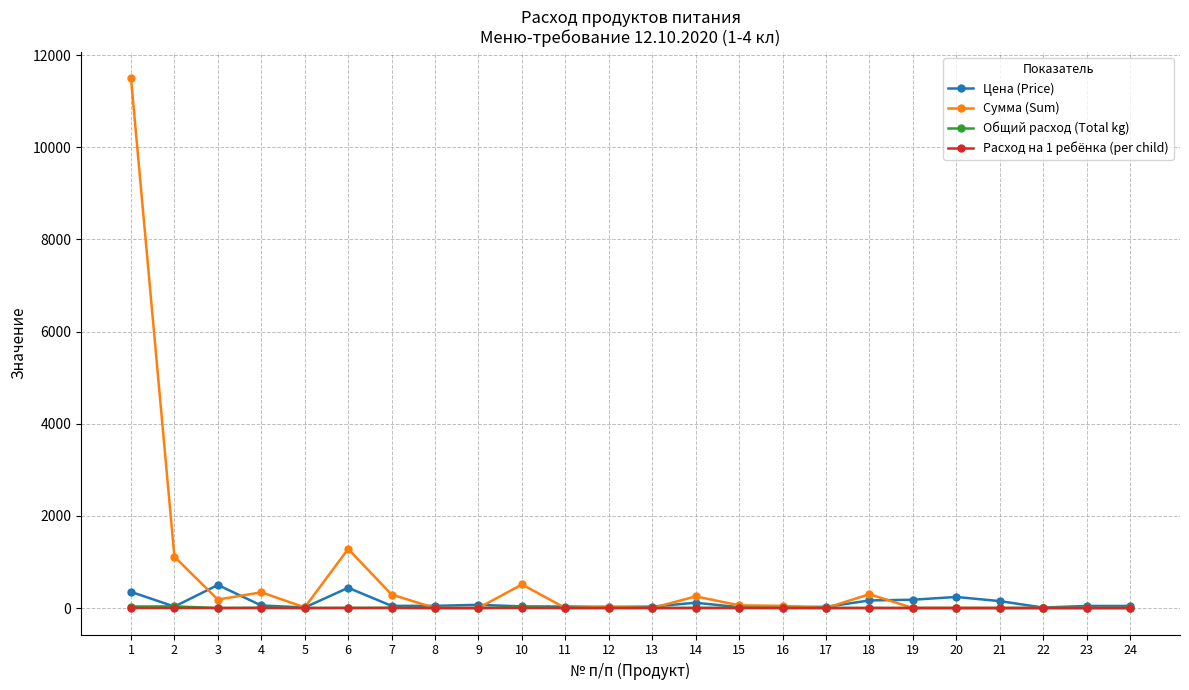

True or false: Цена (Price) has more than 2 points higher than both neighbors.

True